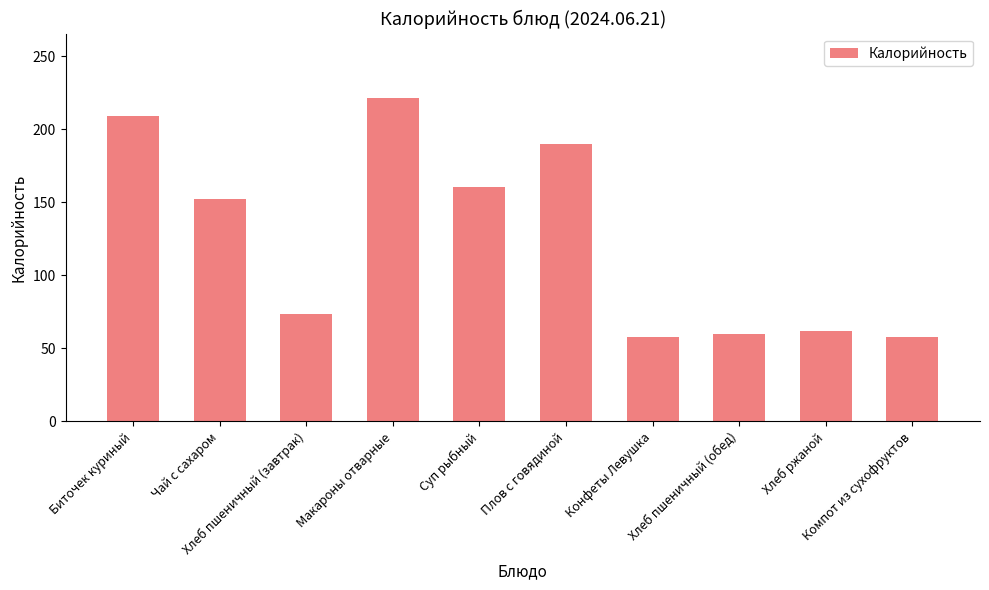

What is the minimum value shown in the chart?

57.6